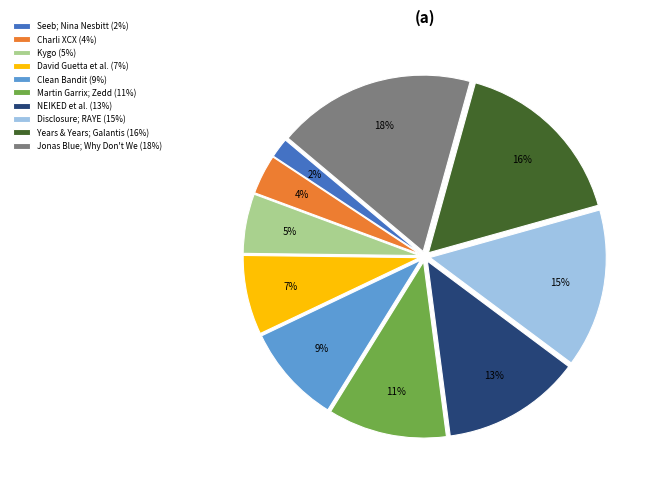

Rank the categories by value from lowest to highest.

Seeb; Nina Nesbitt (2%), Charli XCX (4%), Kygo (5%), David Guetta et al. (7%), Clean Bandit (9%), Martin Garrix; Zedd (11%), NEIKED et al. (13%), Disclosure; RAYE (15%), Years & Years; Galantis (16%), Jonas Blue; Why Don't We (18%)